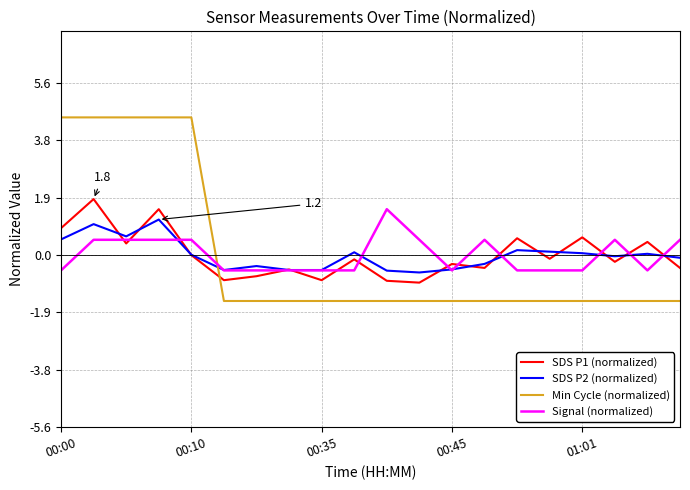

Is this an area chart (filled region under the line)?

No